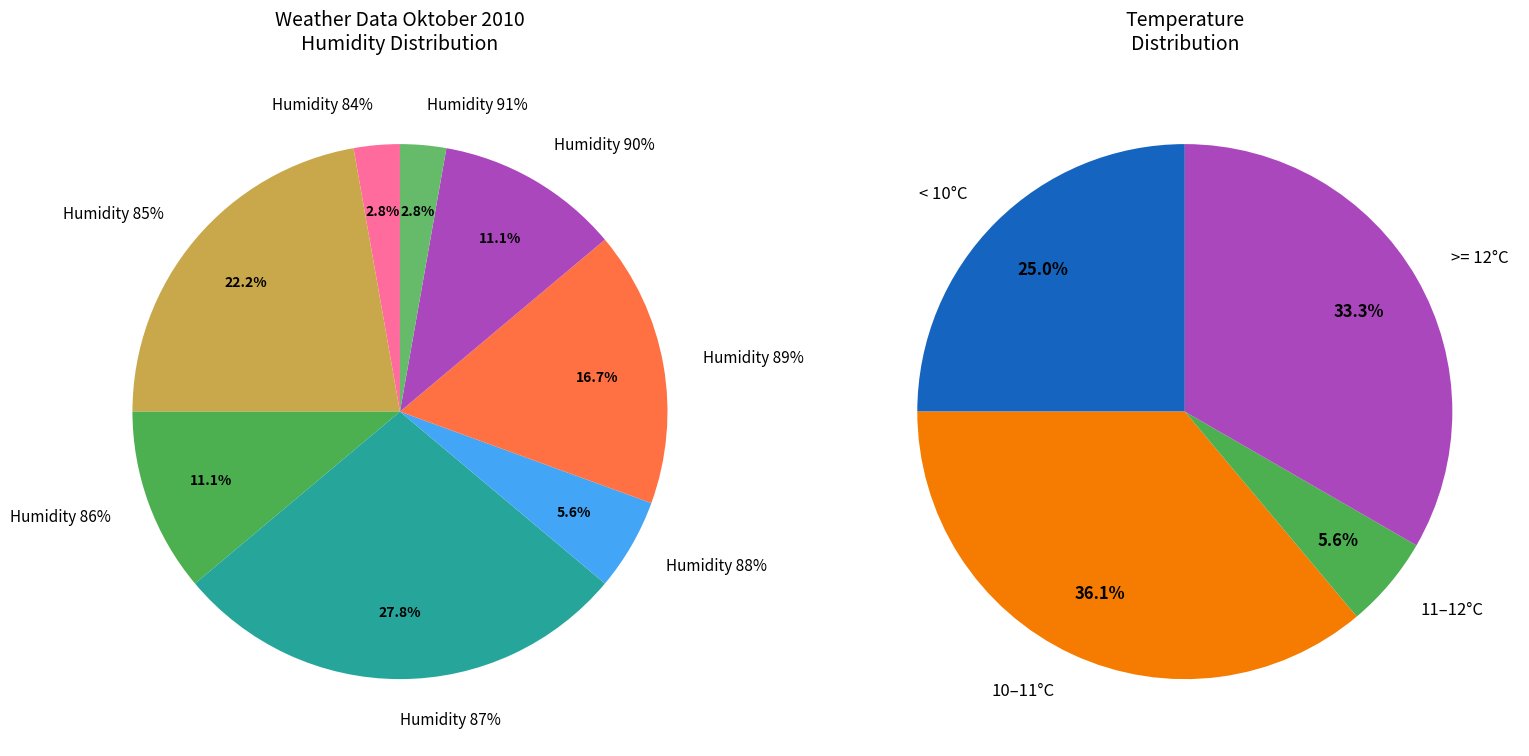

To the nearest percent, what portion does 31 represent?

3%